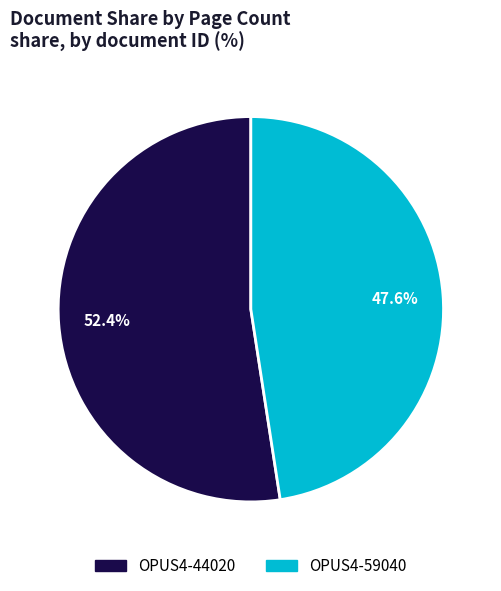

To the nearest percent, what is the average slice percentage?

50%